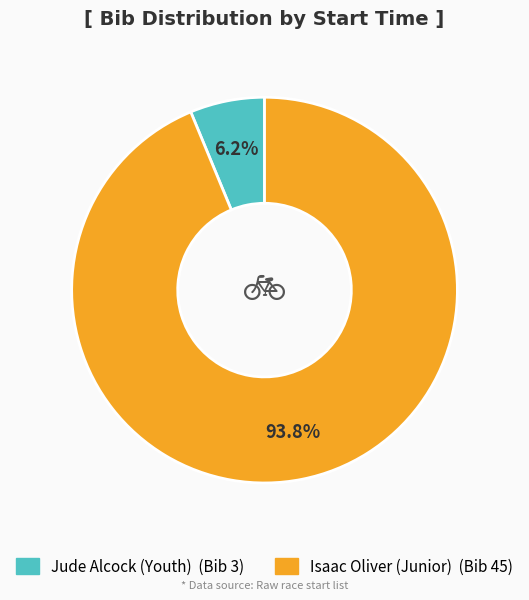

Does any single category account for the majority?

Yes